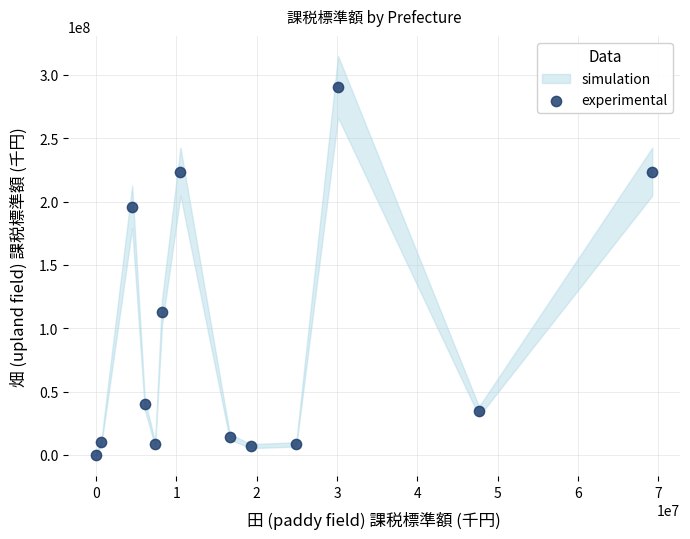

What is the range of Y values (max minus min)?

290809517